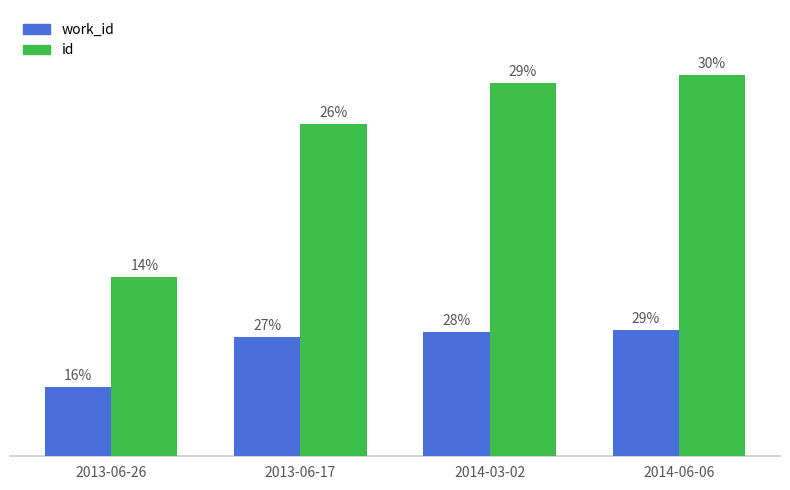

True or false: work_id has a value of 5165 at 2014-03-02.

False